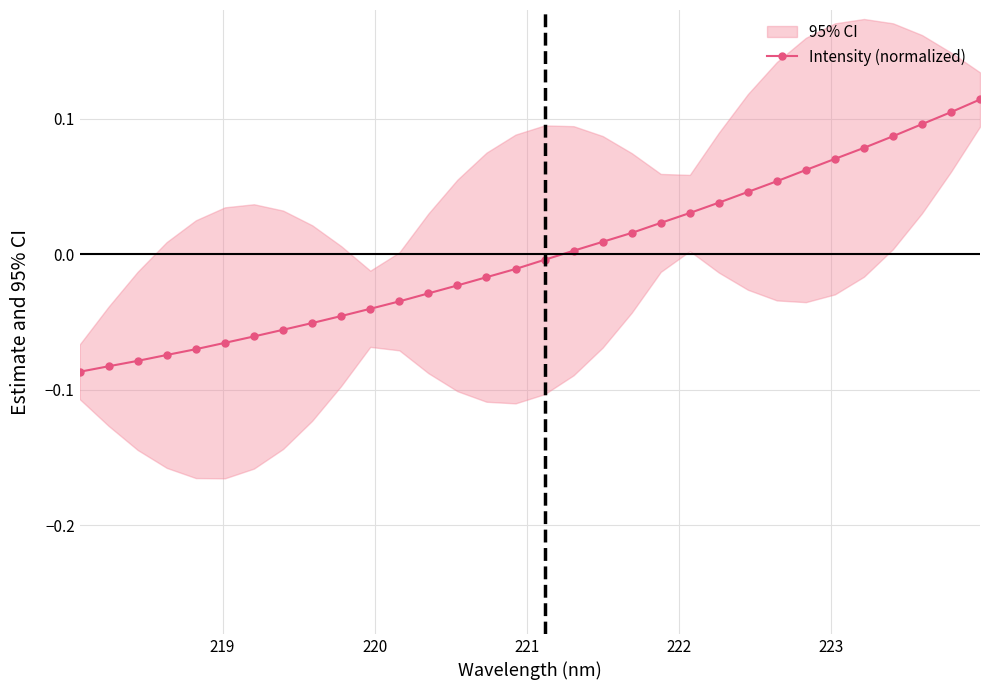

What is the greatest value displayed?

0.1